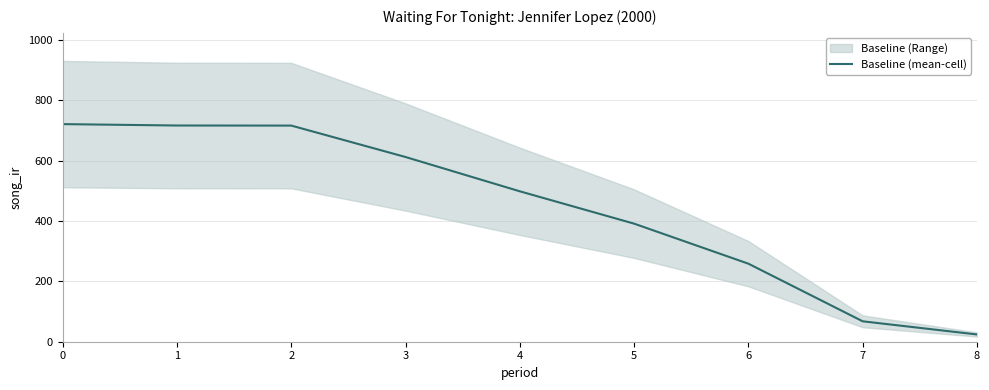

Reading right to left, extract all data points from this chart.

8=24.0	7=67.6	6=258.4	5=390.9	4=498.0	3=611.6	2=715.7	1=715.9	0=720.5